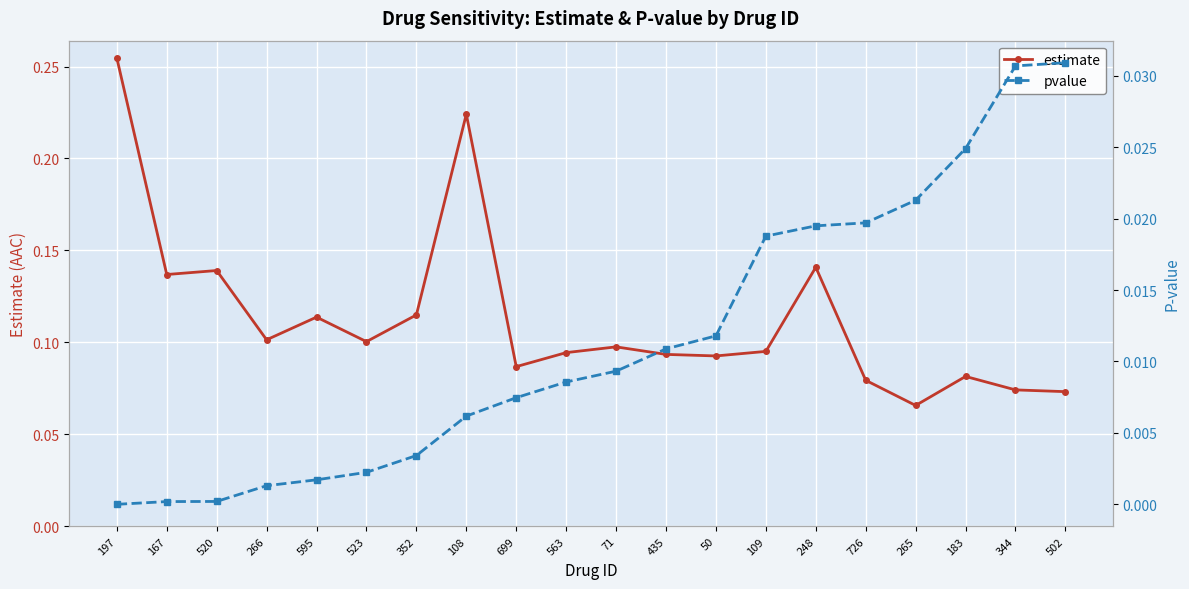

What are all the series names shown in the legend?

estimate, pvalue